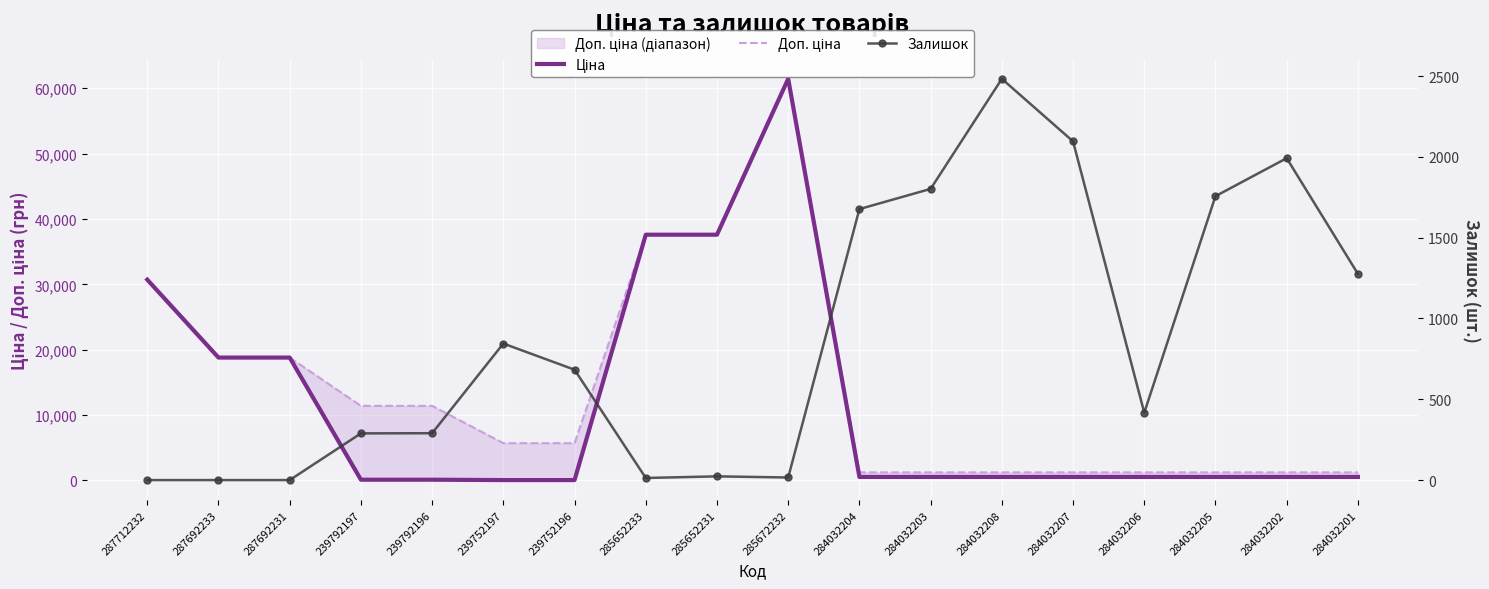

Which series has the largest range (max minus min)?

Ціна